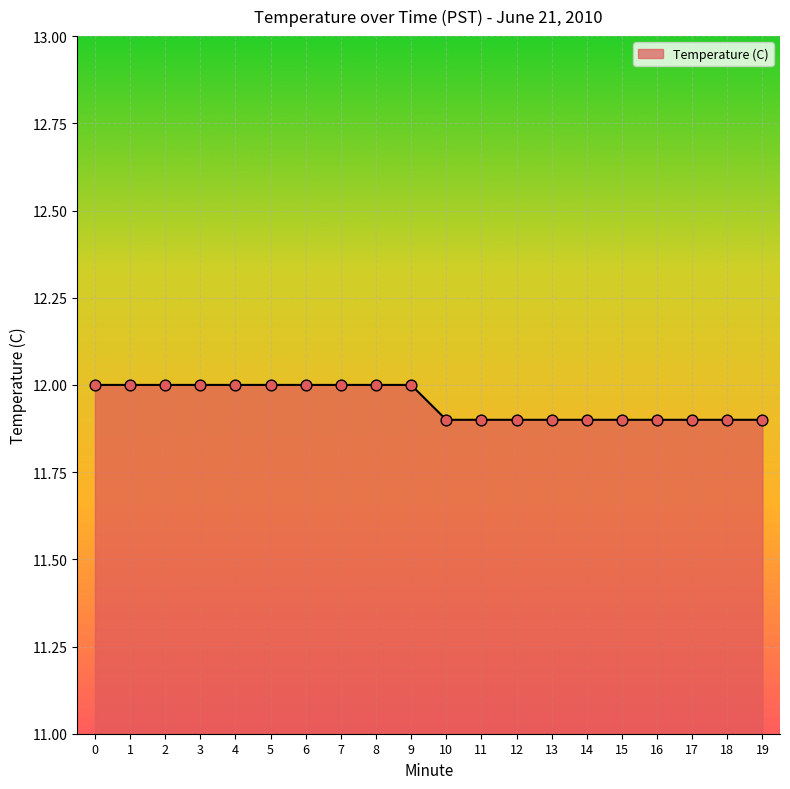

Between 7 and 16, which is larger?

7